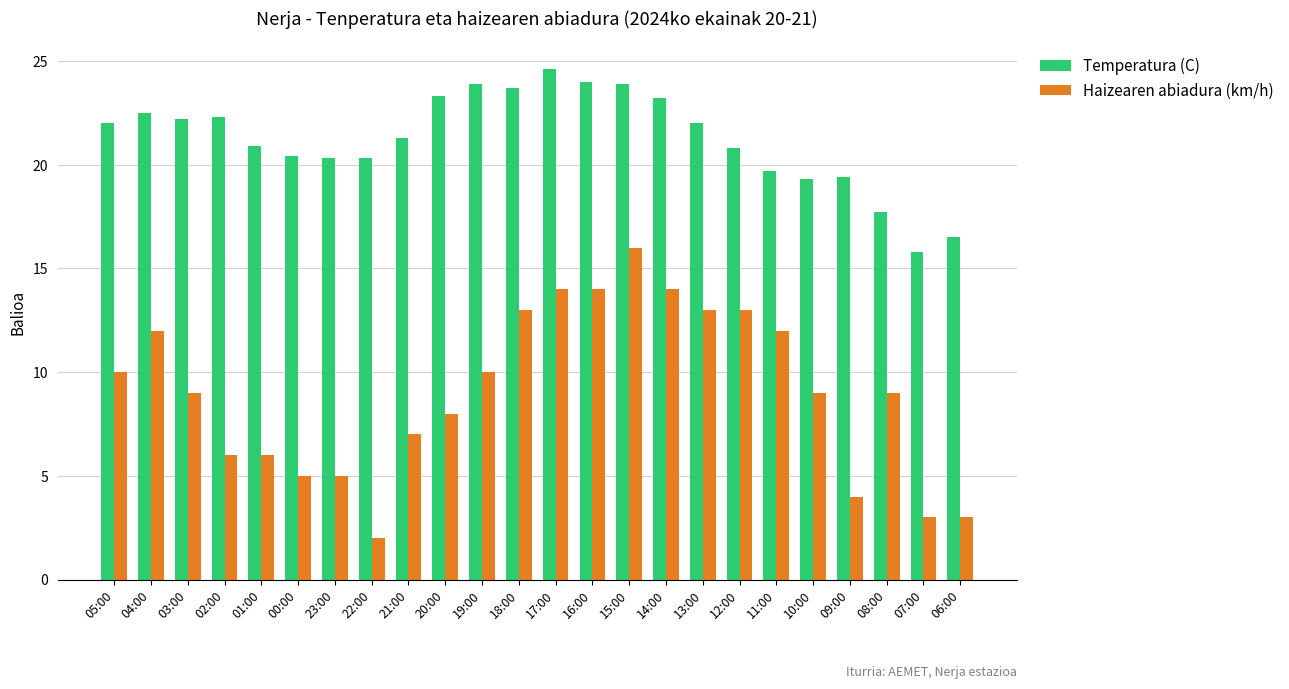

Rank the series at 18:00 from lowest to highest value.

Haizearen abiadura (km/h), Temperatura (C)